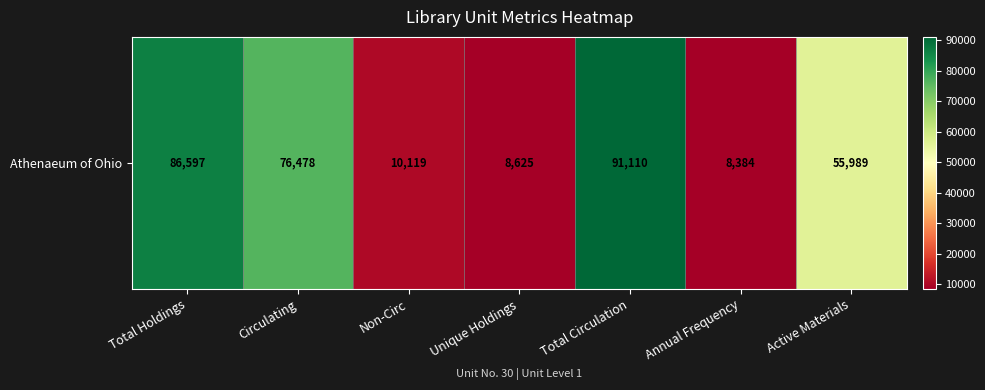

What is the sum of the values at Annual Frequency and Circulating?

84862